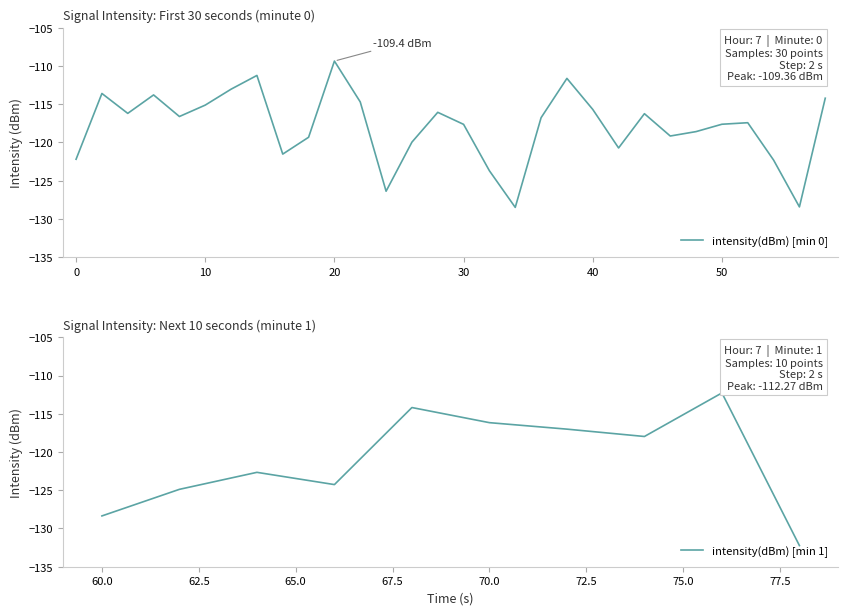

Is it true that intensity(dBm) [min 0] equals -60.6 at 40?

False